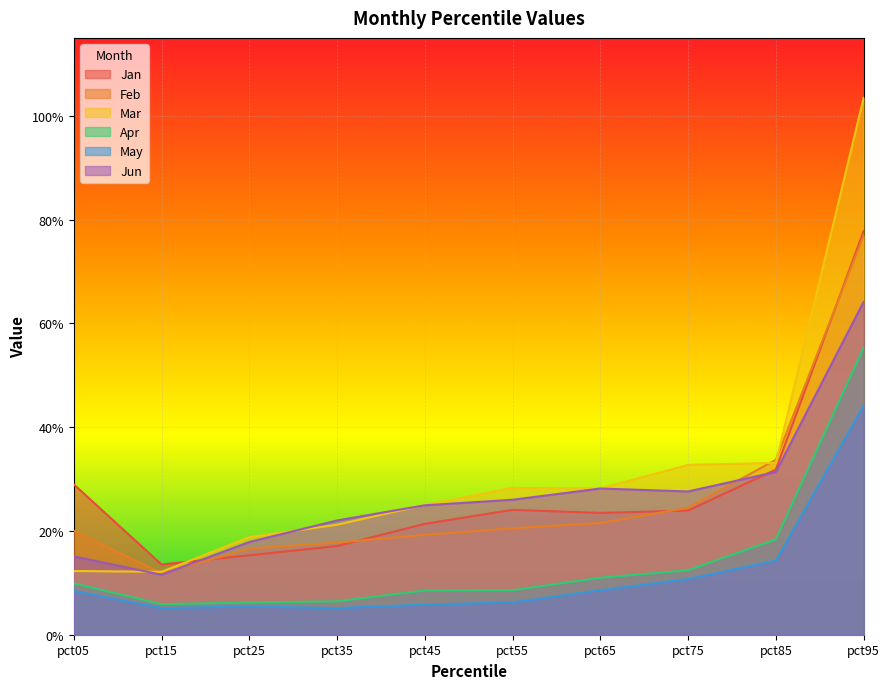

Which series has the widest spread of values?

Mar